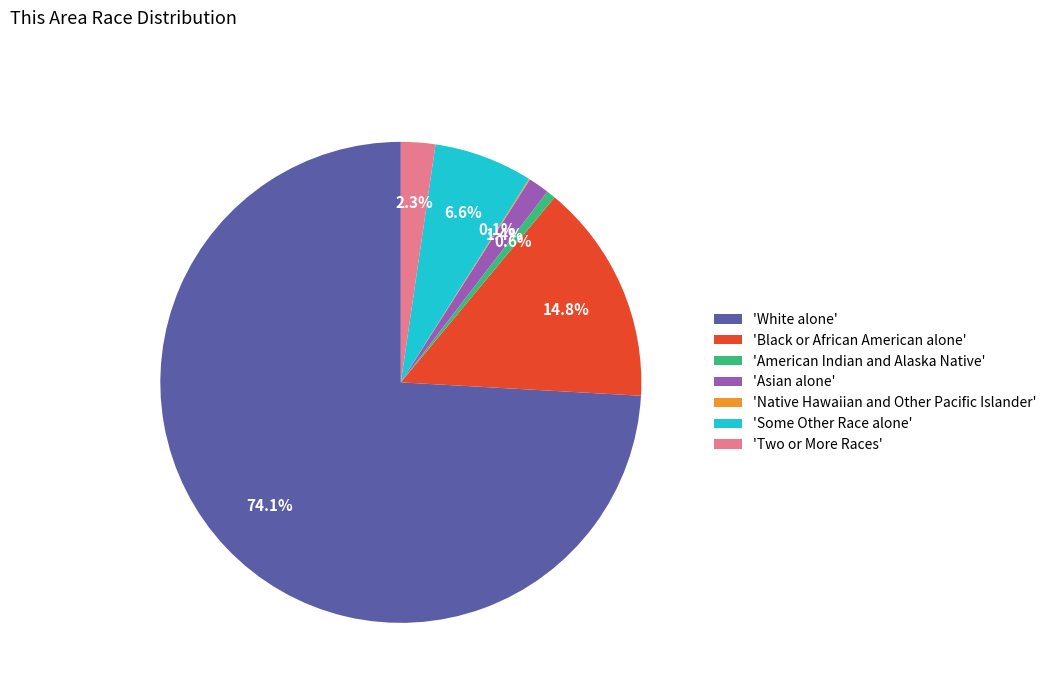

What percentage is NOT represented by 'Black or African American alone'?

85.2%